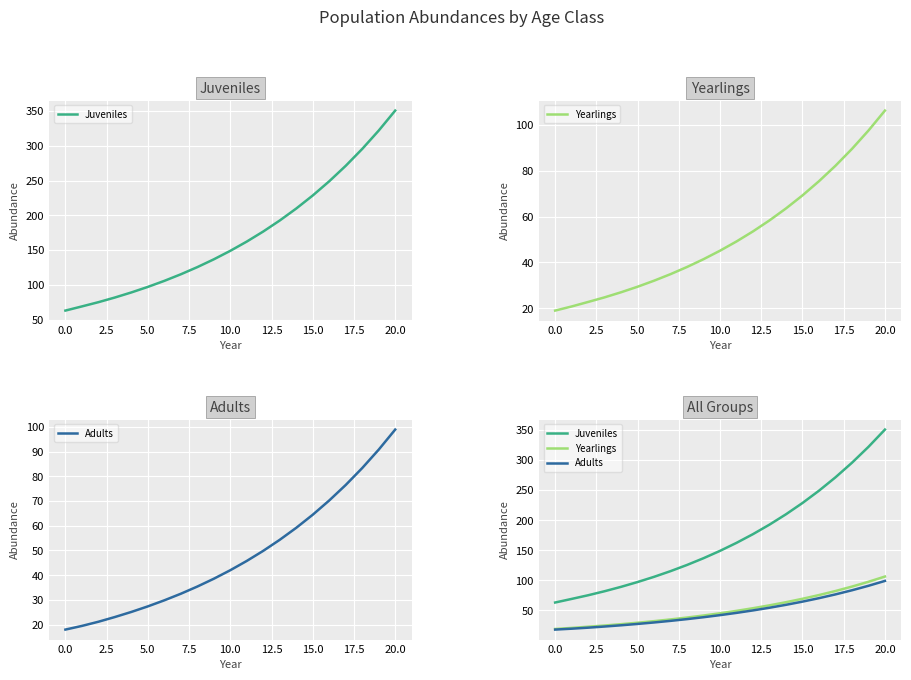

Between 7.5 and 12.5, which series saw the biggest shift?

Juveniles